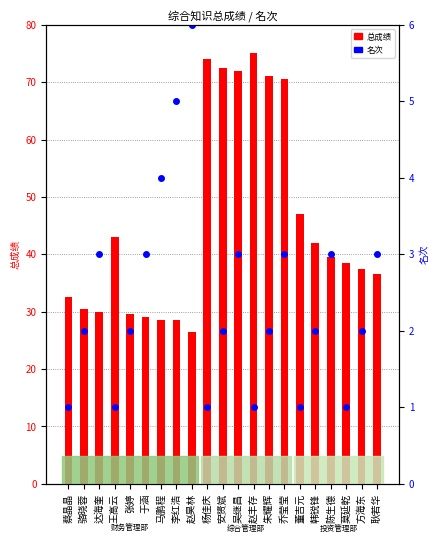

Reading left to right, list all the values displayed in this chart.

总成绩: 蔡晶晶=32.5	骆晓蓉=30.5	达海奎=30.0	王高云=43.0	张婷=29.5	于涵=29.0	马鹏程=28.5	李红浩=28.5	赵昊林=26.5	杨佳庆=74.0	安赟斌=72.5	吴继昌=72.0	赵丰存=75.0	朱耀辉=71.0	乔莹莹=70.5	董吉元=47.0	韩锐锋=42.0	陈生德=39.5	莫延乾=38.5	方海东=37.5	耿若华=36.5
名次: 蔡晶晶=1.0	骆晓蓉=2.0	达海奎=3.0	王高云=1.0	张婷=2.0	于涵=3.0	马鹏程=4.0	李红浩=5.0	赵昊林=6.0	杨佳庆=1.0	安赟斌=2.0	吴继昌=3.0	赵丰存=1.0	朱耀辉=2.0	乔莹莹=3.0	董吉元=1.0	韩锐锋=2.0	陈生德=3.0	莫延乾=1.0	方海东=2.0	耿若华=3.0